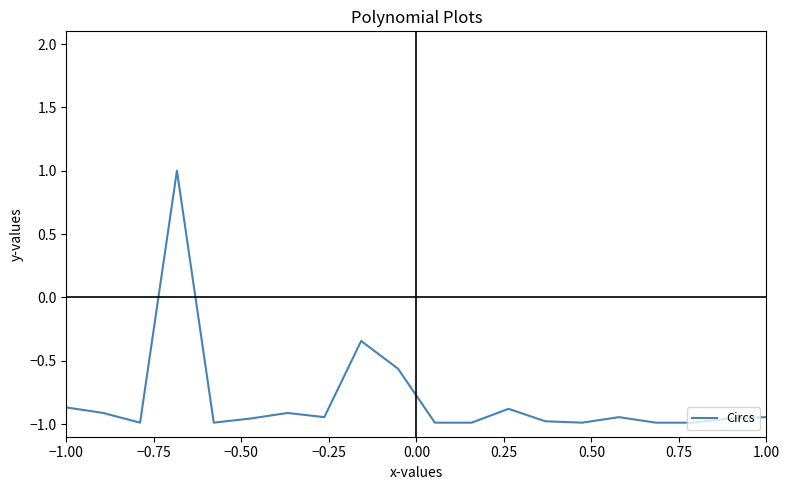

What is the greatest value displayed?

1.0